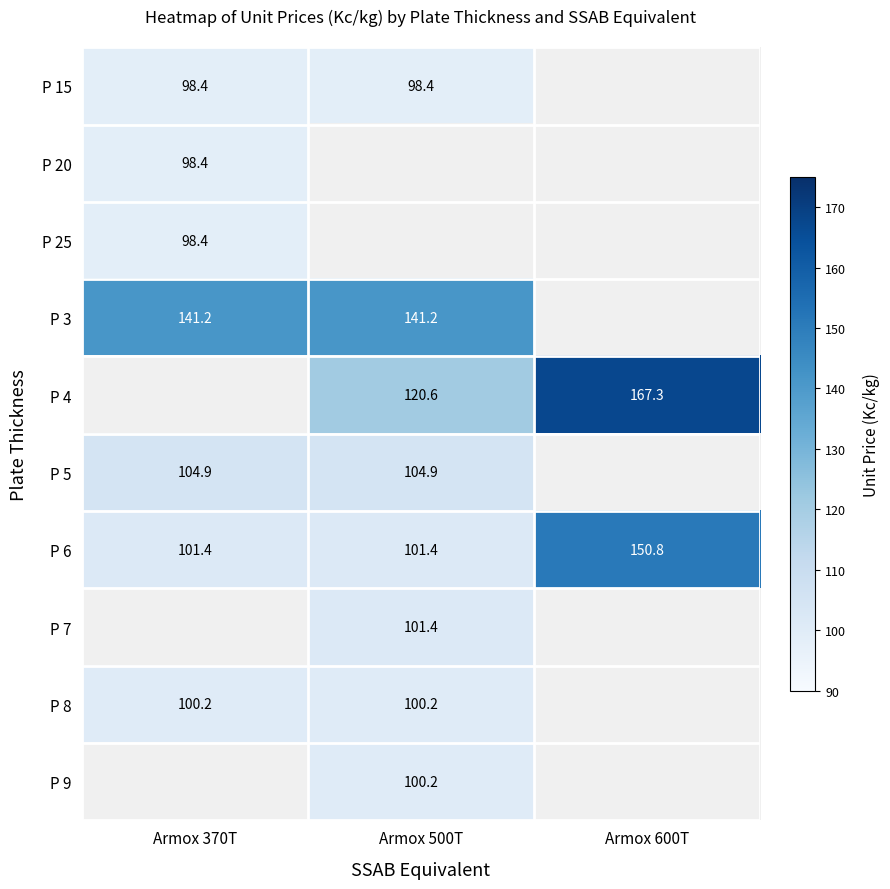

What is the maximum value for P 6?

150.8